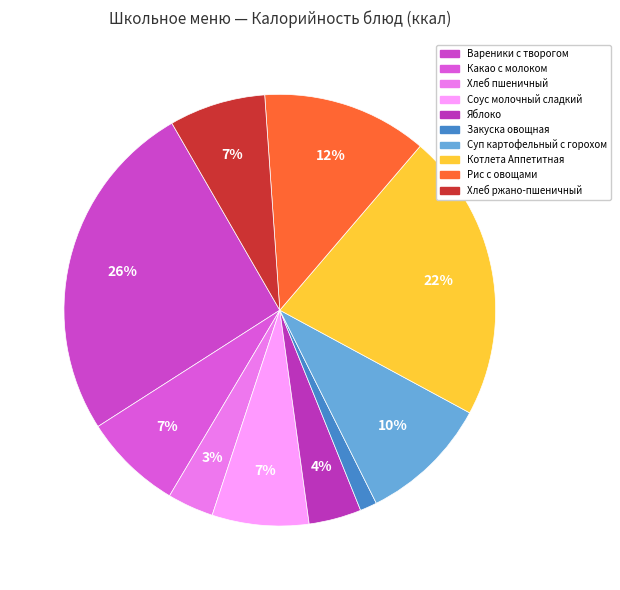

Is there any slice that represents more than half of the pie?

No